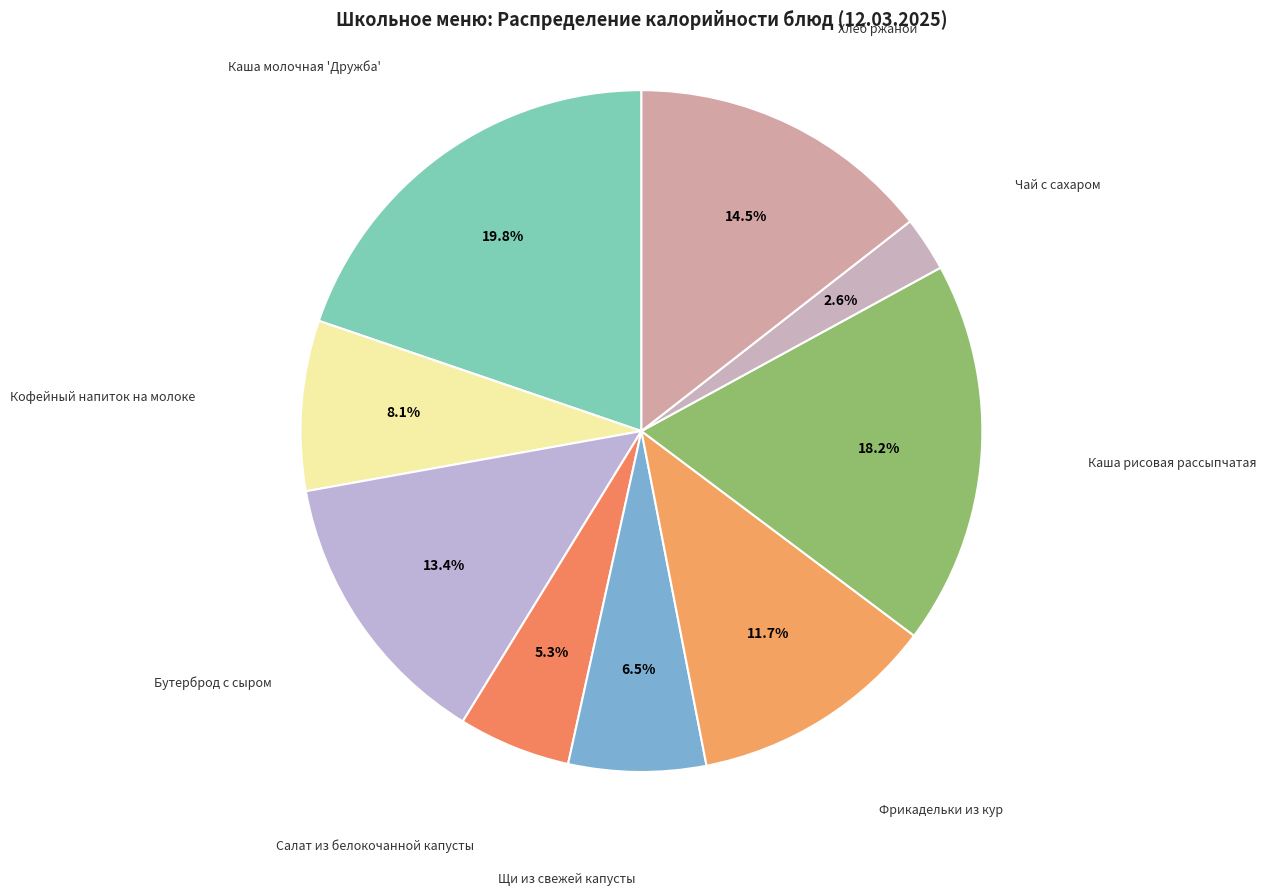

Which slice is the largest?

Каша молочная 'Дружба'